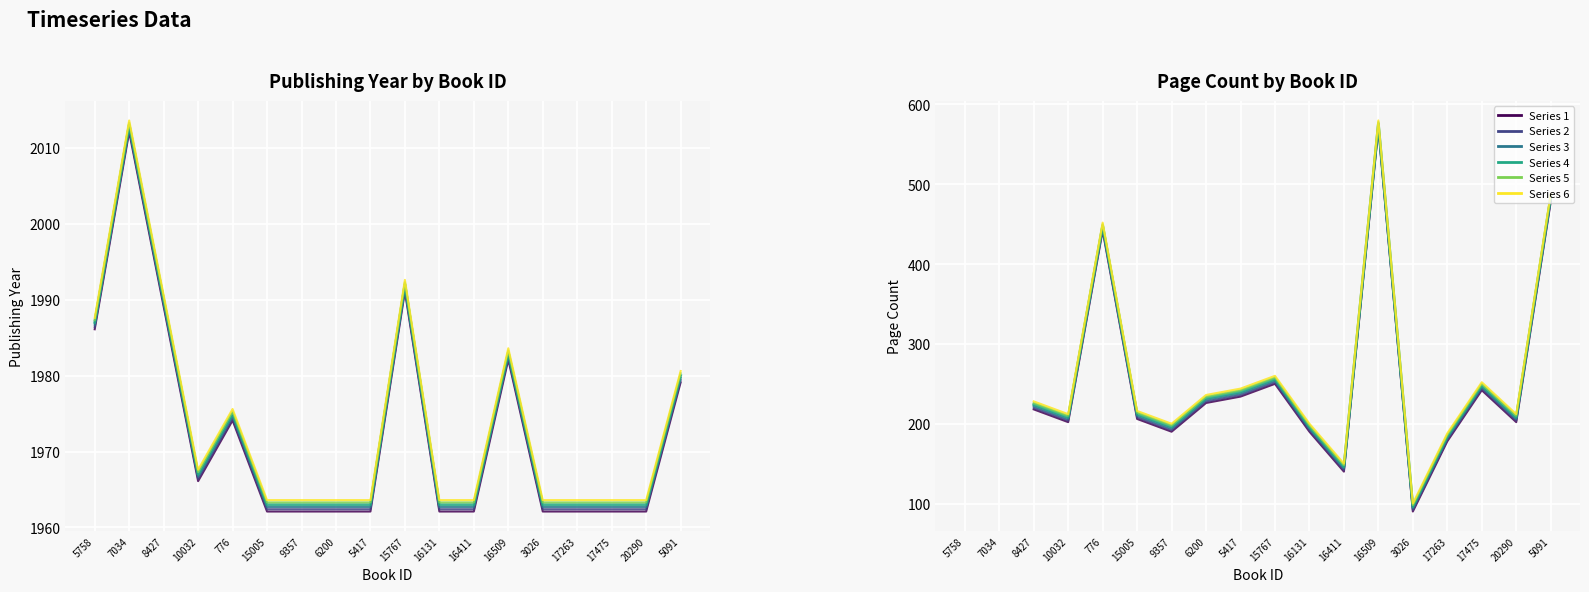

Which label corresponds to the largest value in the chart?

16509